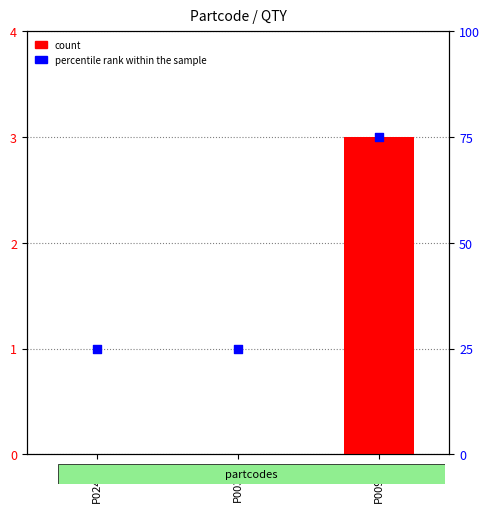

Is the value of count at P00961 greater than the value of percentile rank within the sample at P00389?

No